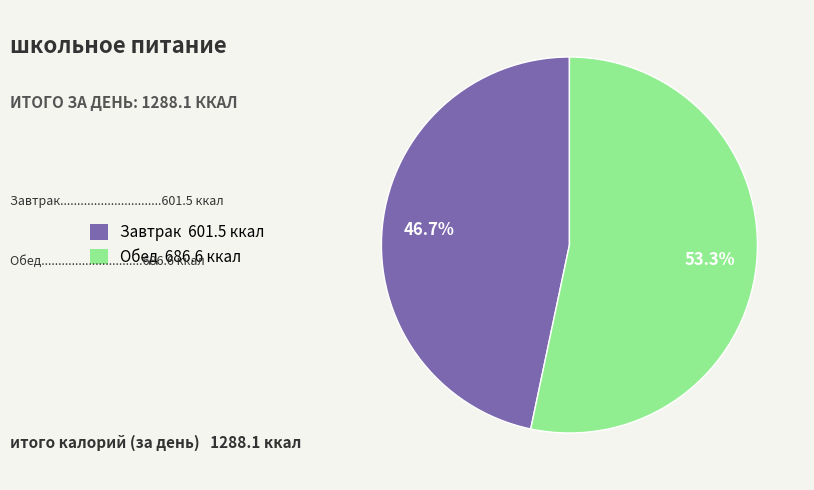

To the nearest percent, what is the average slice percentage?

50%